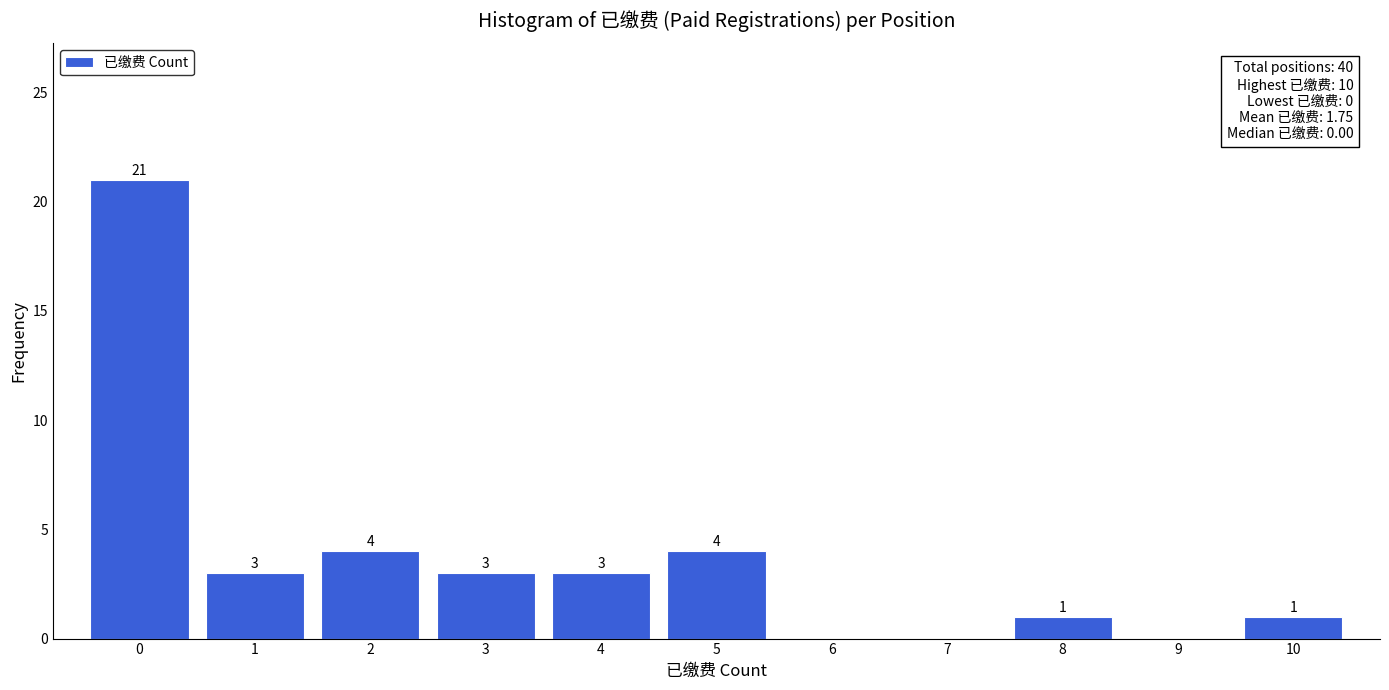

Which range on the x-axis has the tallest bar?

-0.5 to 0.5